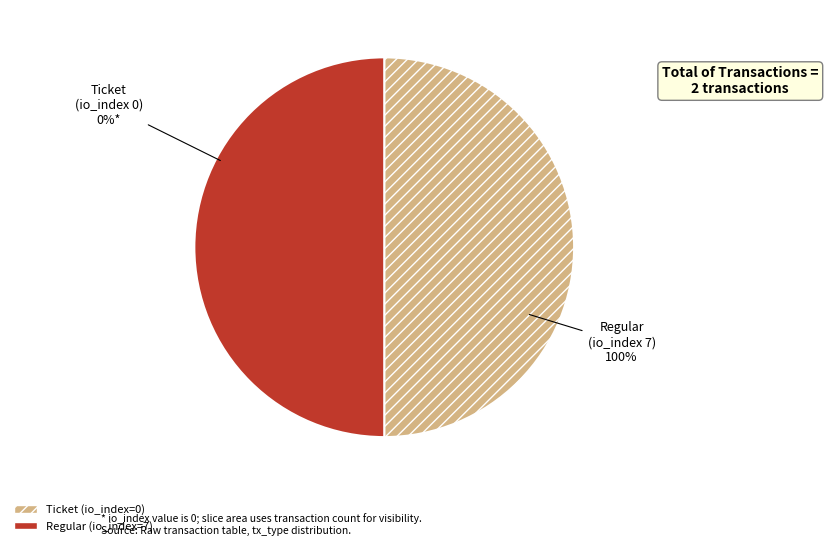

True or false: Ticket accounts for 1% of the total.

False